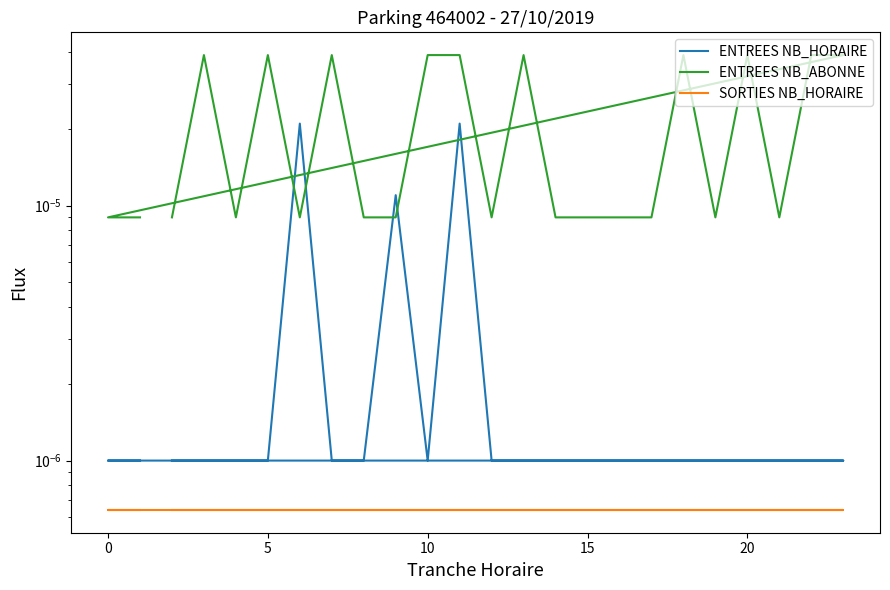

Count the number of categories in the chart.

24